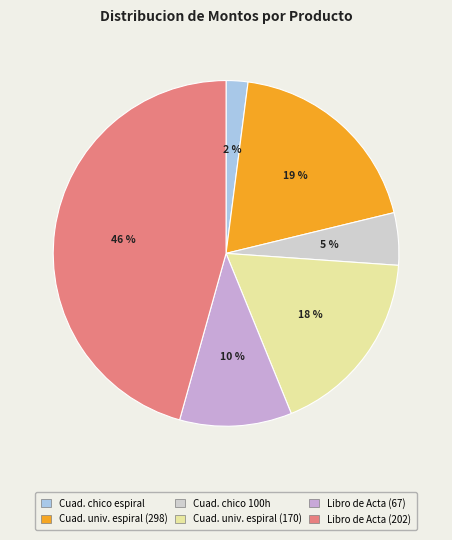

To the nearest percent, what is the average slice percentage?

17%